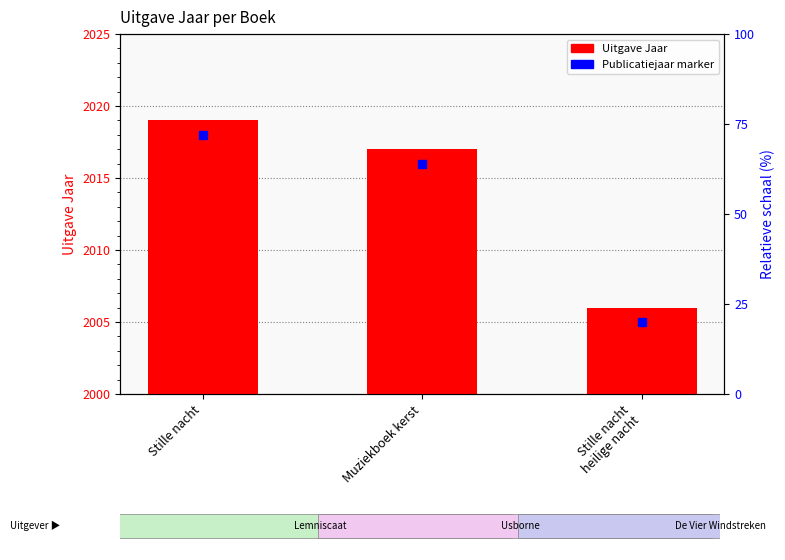

Is it true that the value at Stille nacht
heilige nacht is 8?

False